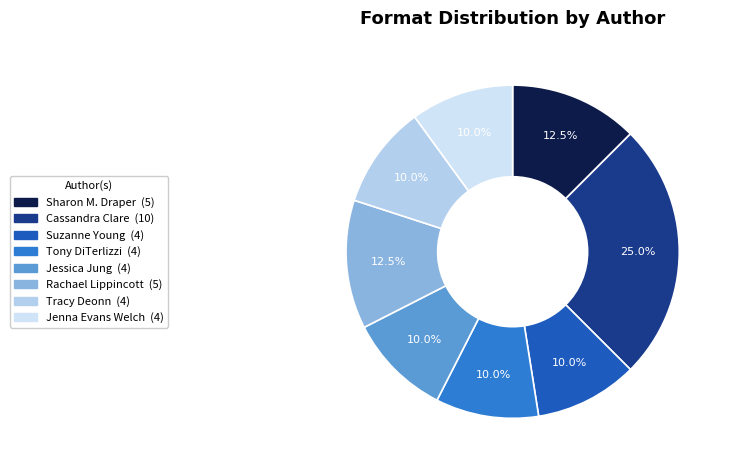

What is the smallest slice in the pie chart?

Suzanne Young